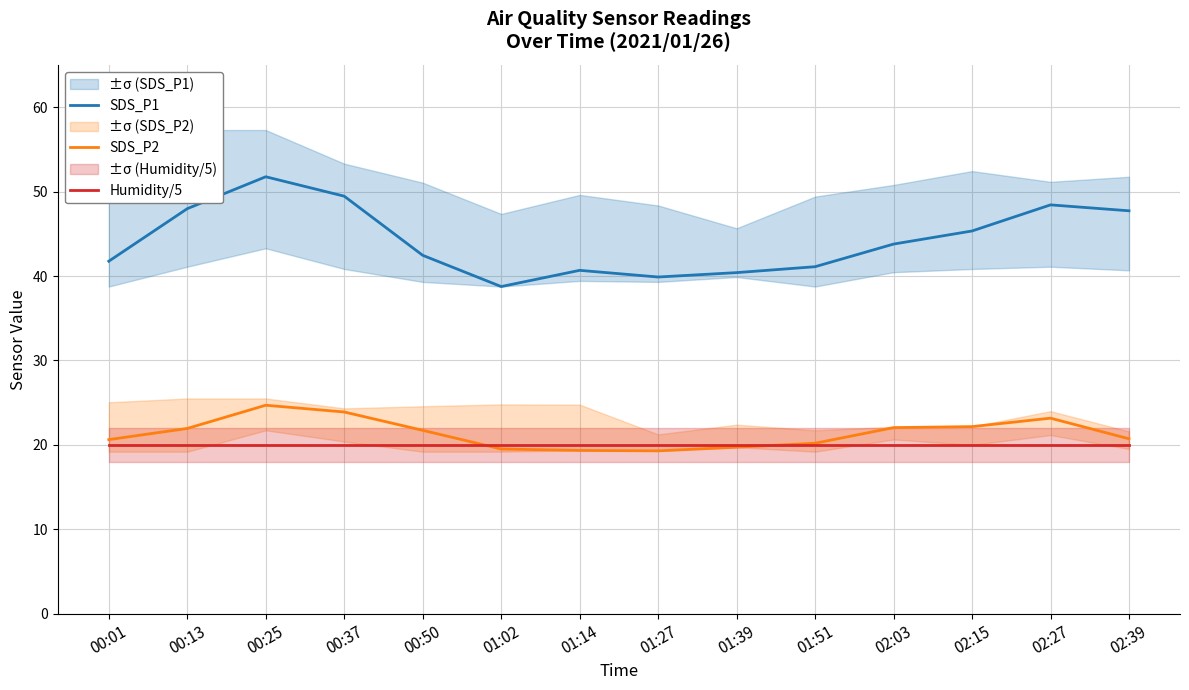

True or false: Humidity/5 and SDS_P1 cross at least once.

False